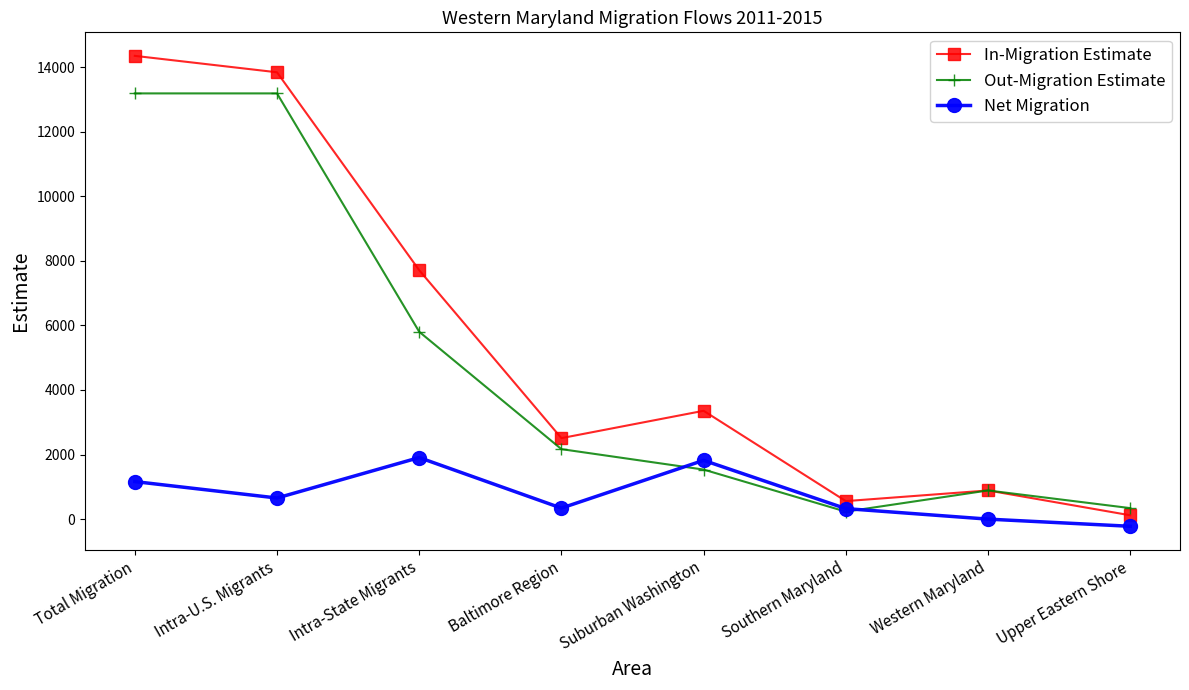

What is the sum of all Net Migration values?

5990